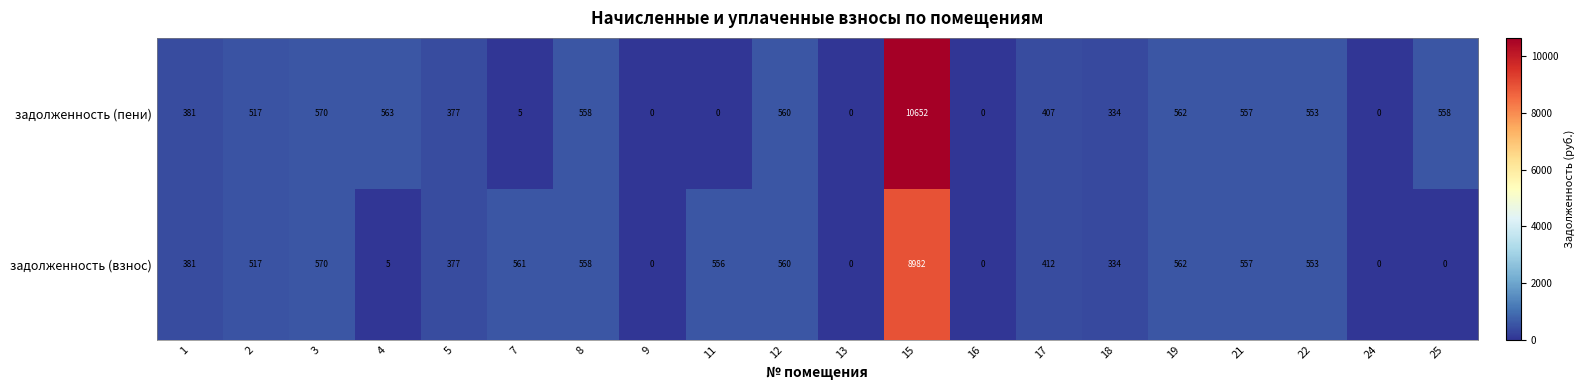

At how many categories does at least one series exceed 96?

16